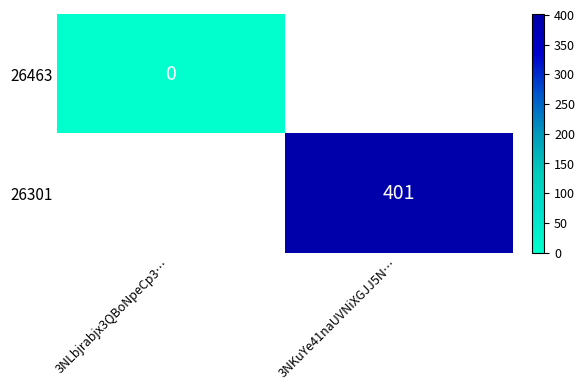

The value of 26301 at 3NKuYe41naUVNiXGJJ5N… is 401. True or false?

True